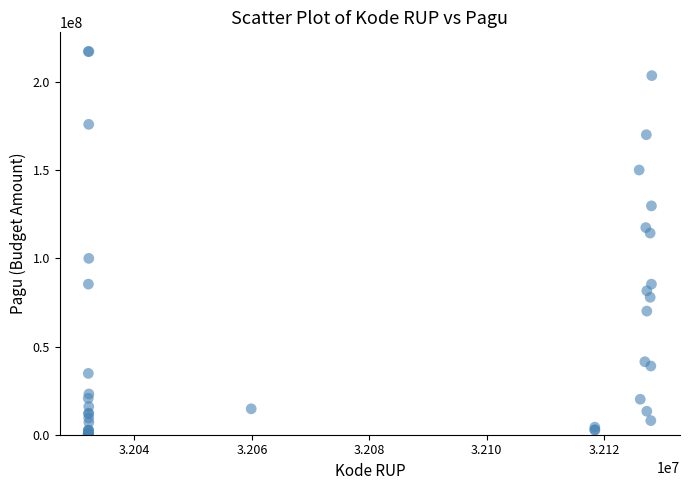

What Y value in the scatter plot is closest to 108830000?

114296000